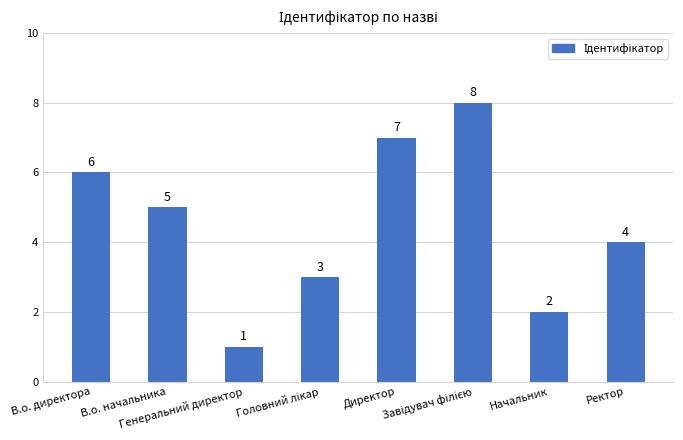

What is the difference between the second highest and minimum values?

6